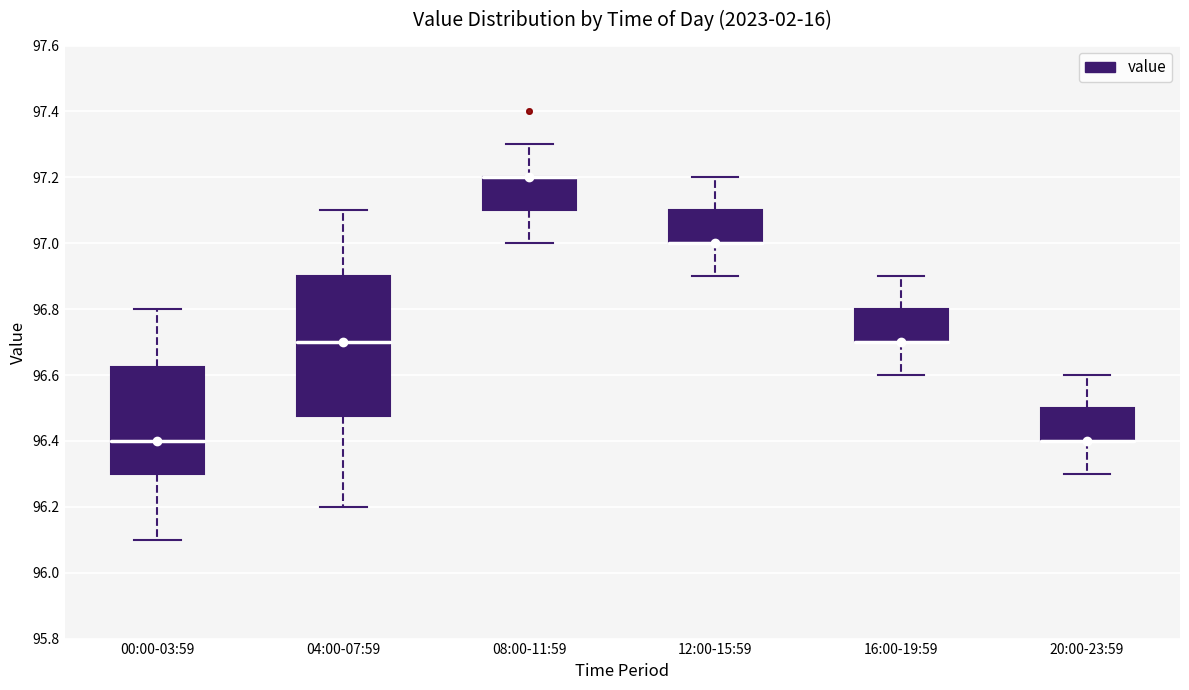

Where is the lower edge of the box for 20:00-23:59 on the y-axis? The values are not printed on the chart, so give them approximately, as read against the axis.

96.40